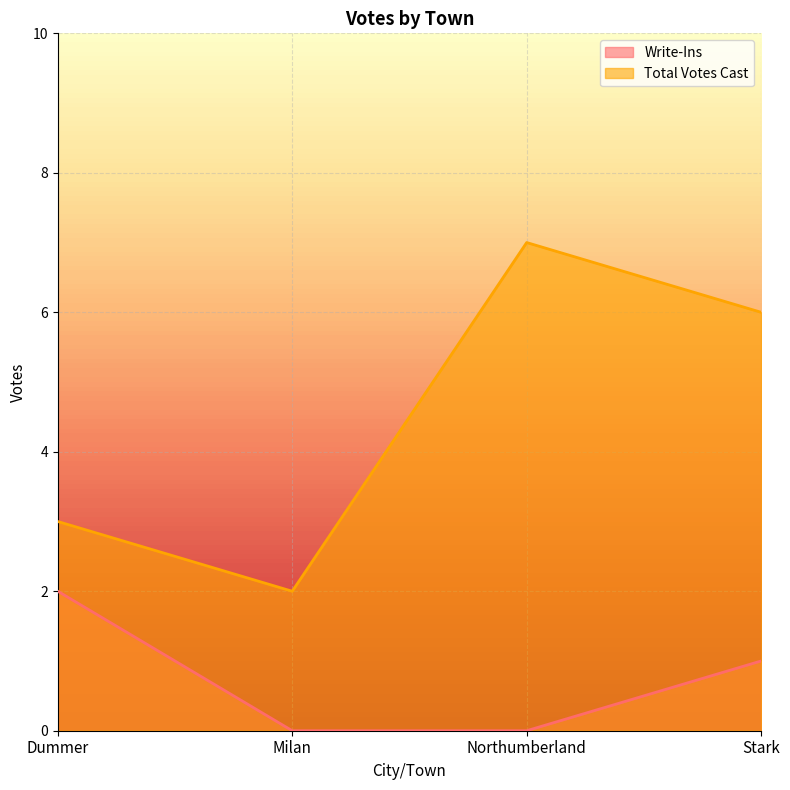

What is the difference between the maximum and minimum values in the Total Votes Cast series?

5